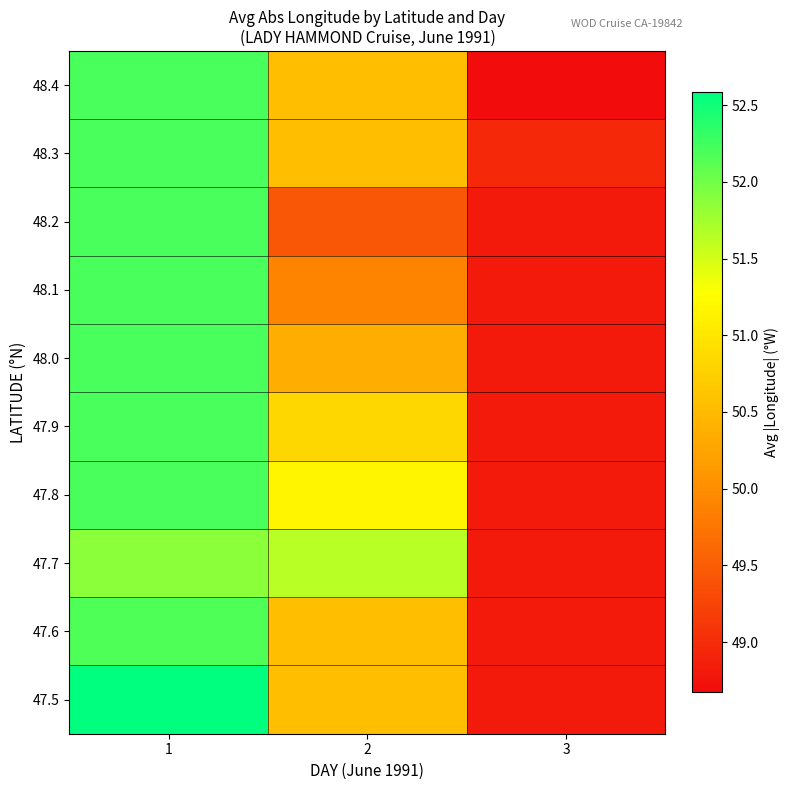

What is the smallest value displayed?

48.7